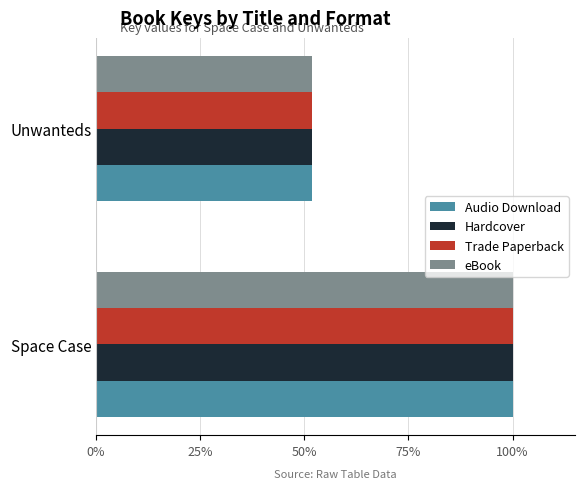

What is the sum of the Hardcover values at Unwanteds and Space Case?

151.9